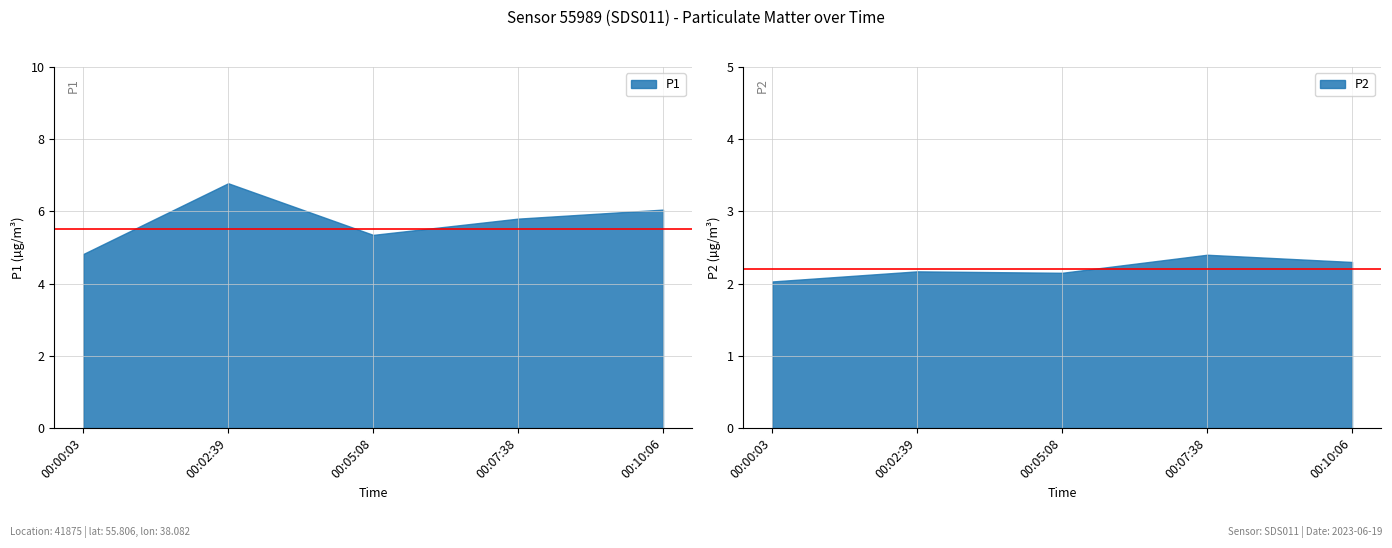

At which category is the sum across all series the highest?

00:02:39